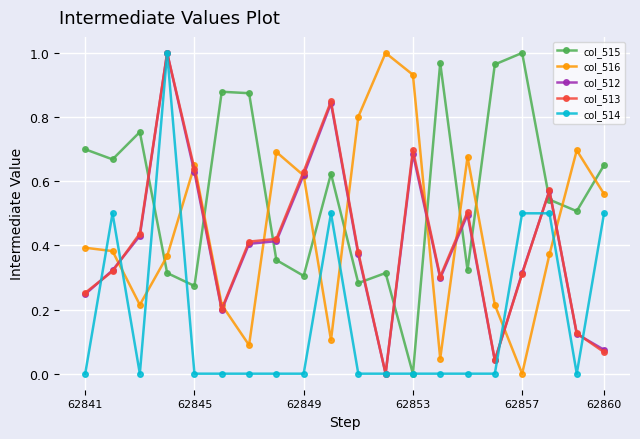

Which series has the largest total across all categories?

col_515